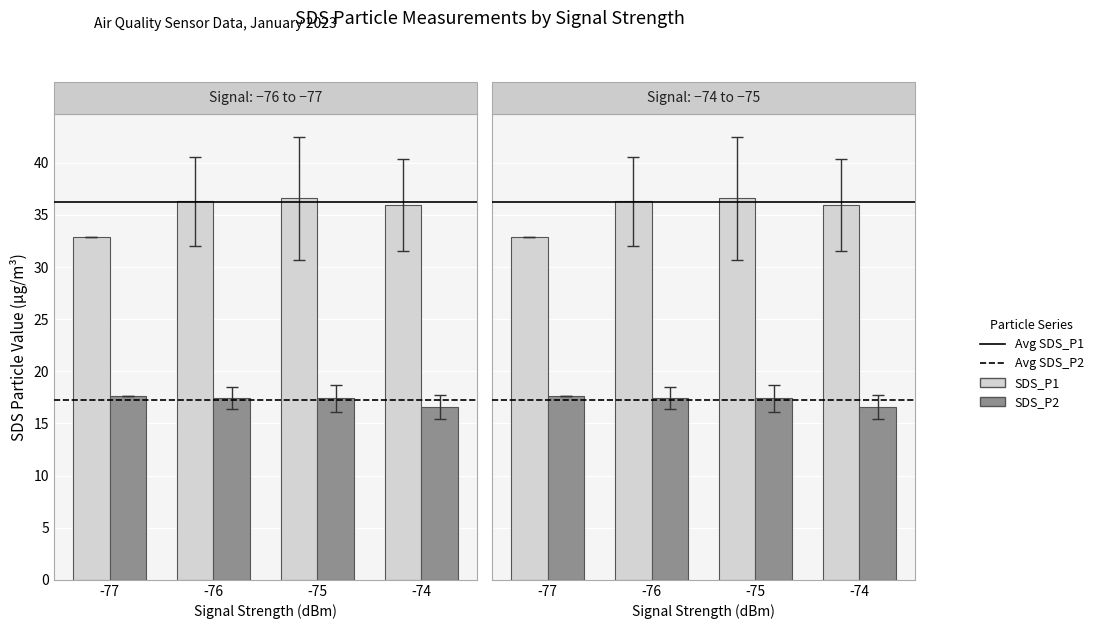

What is the difference between the second highest and minimum values in the SDS_P1 series?

3.5